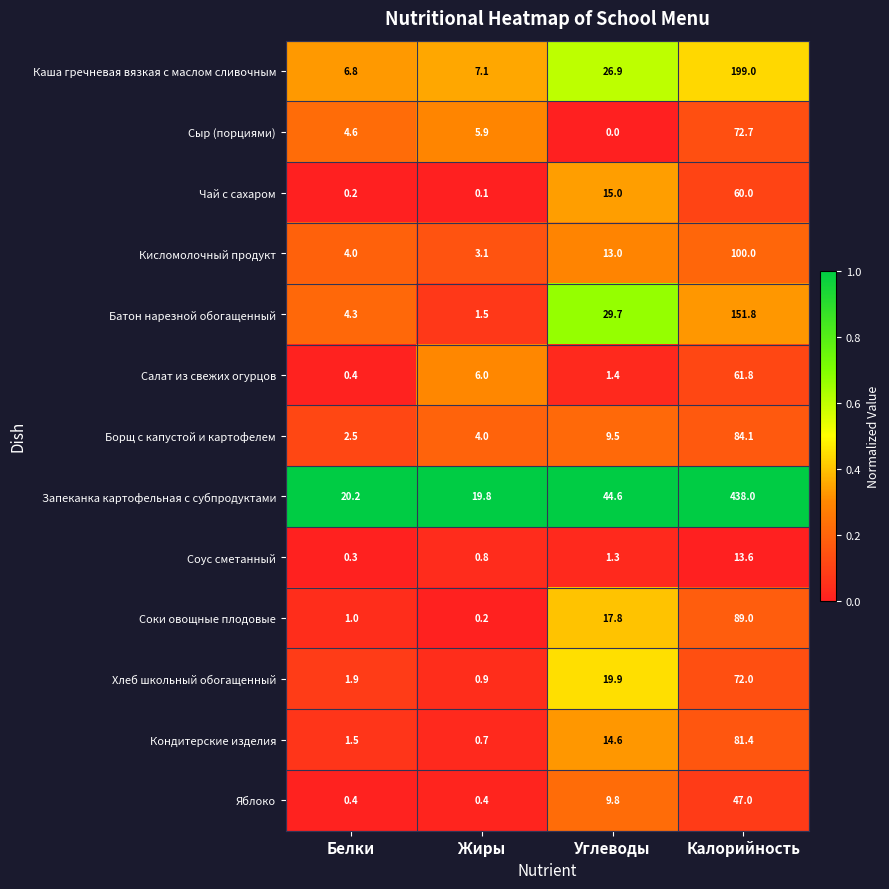

The value of Батон нарезной обогащенный at Белки is 6.4. True or false?

False